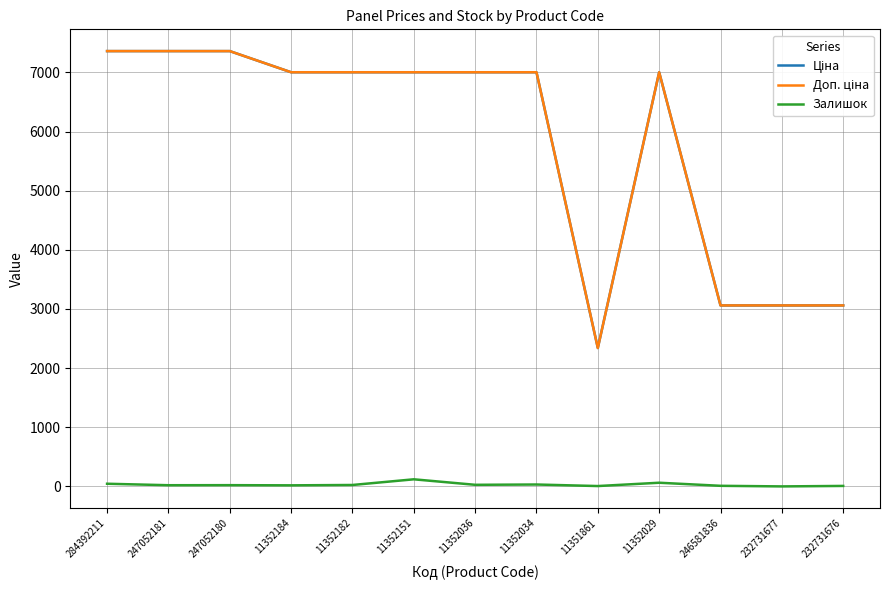

The Залишок series shows 32.0 at 11352034. True or false?

True